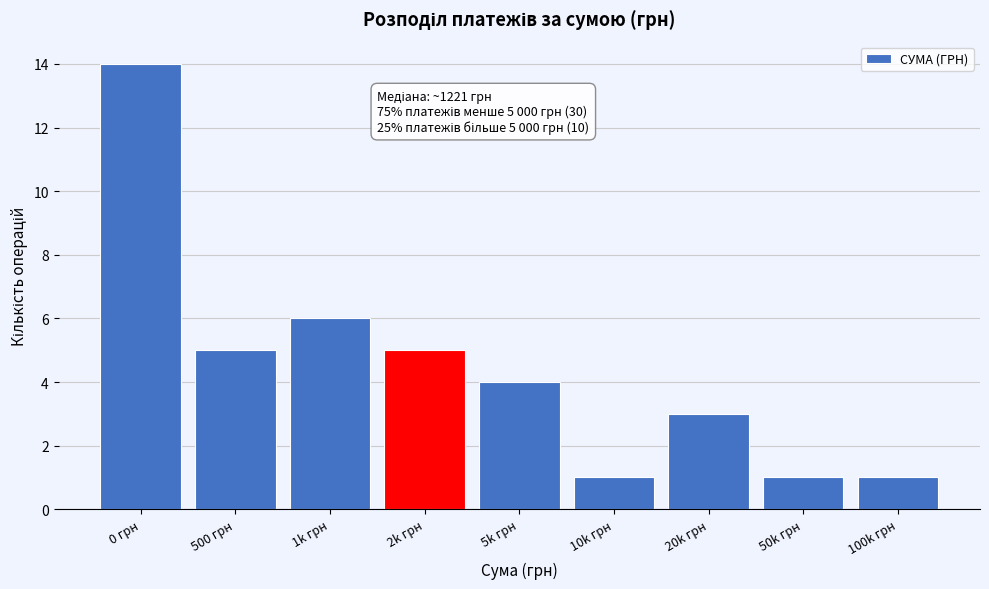

Reading right to left, what are all the values shown in this chart?

100k грн=1	50k грн=1	20k грн=3	10k грн=1	5k грн=4	2k грн=5	1k грн=6	500 грн=5	0 грн=14